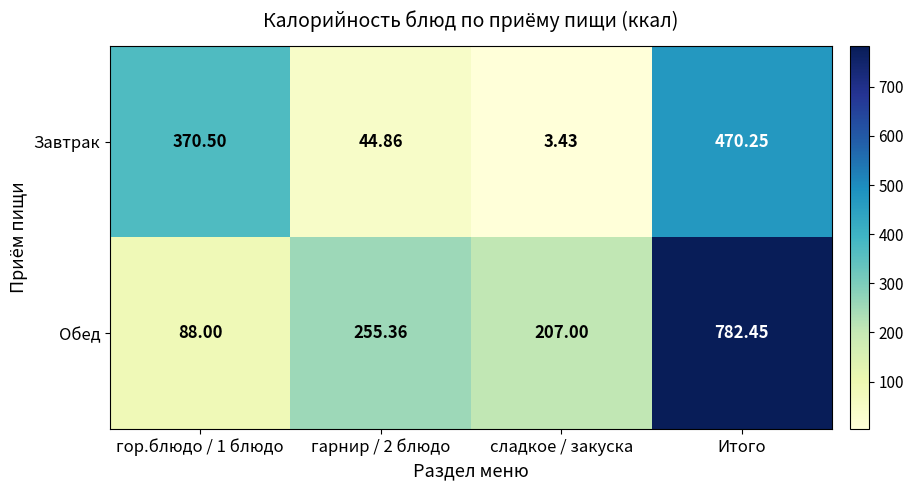

What is the total value across all series at гор.блюдо / 1 блюдо?

458.5